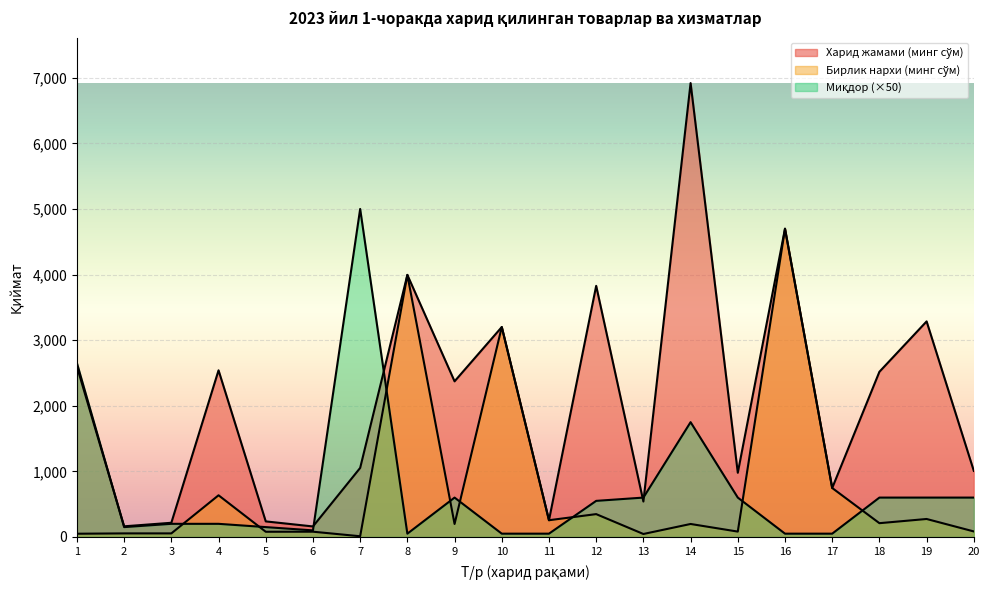

Which series changed the most between 9 and 17?

Харид жамами (минг сўм)